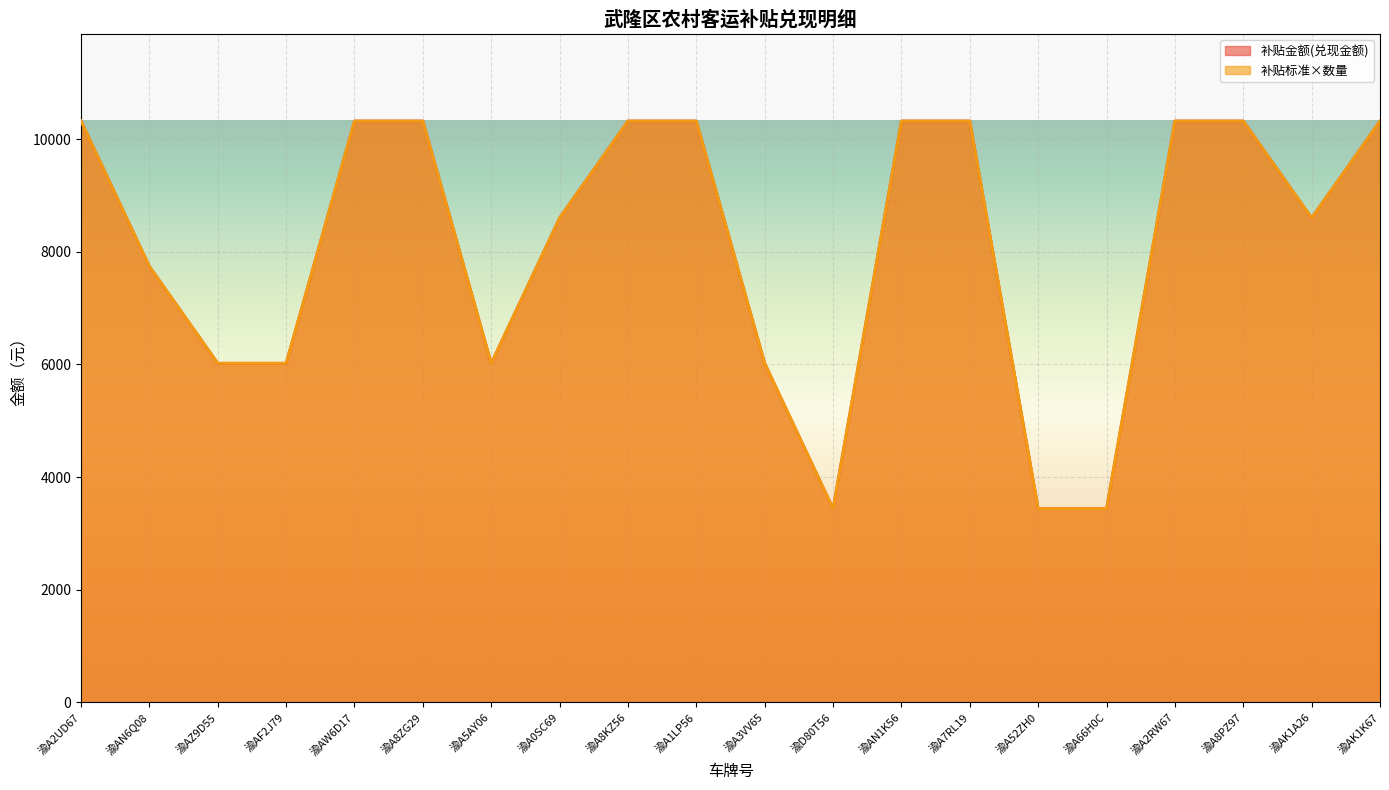

What is the value of the 补贴金额(兑现金额) point at the 1st from the left?

10320